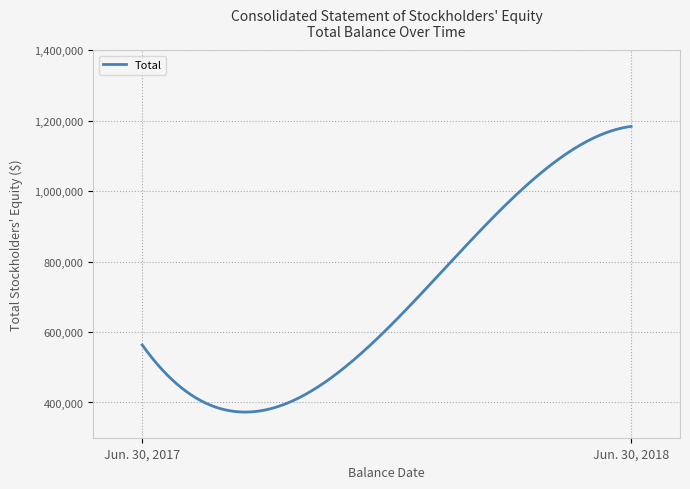

What is the greatest value displayed?

1183536.0